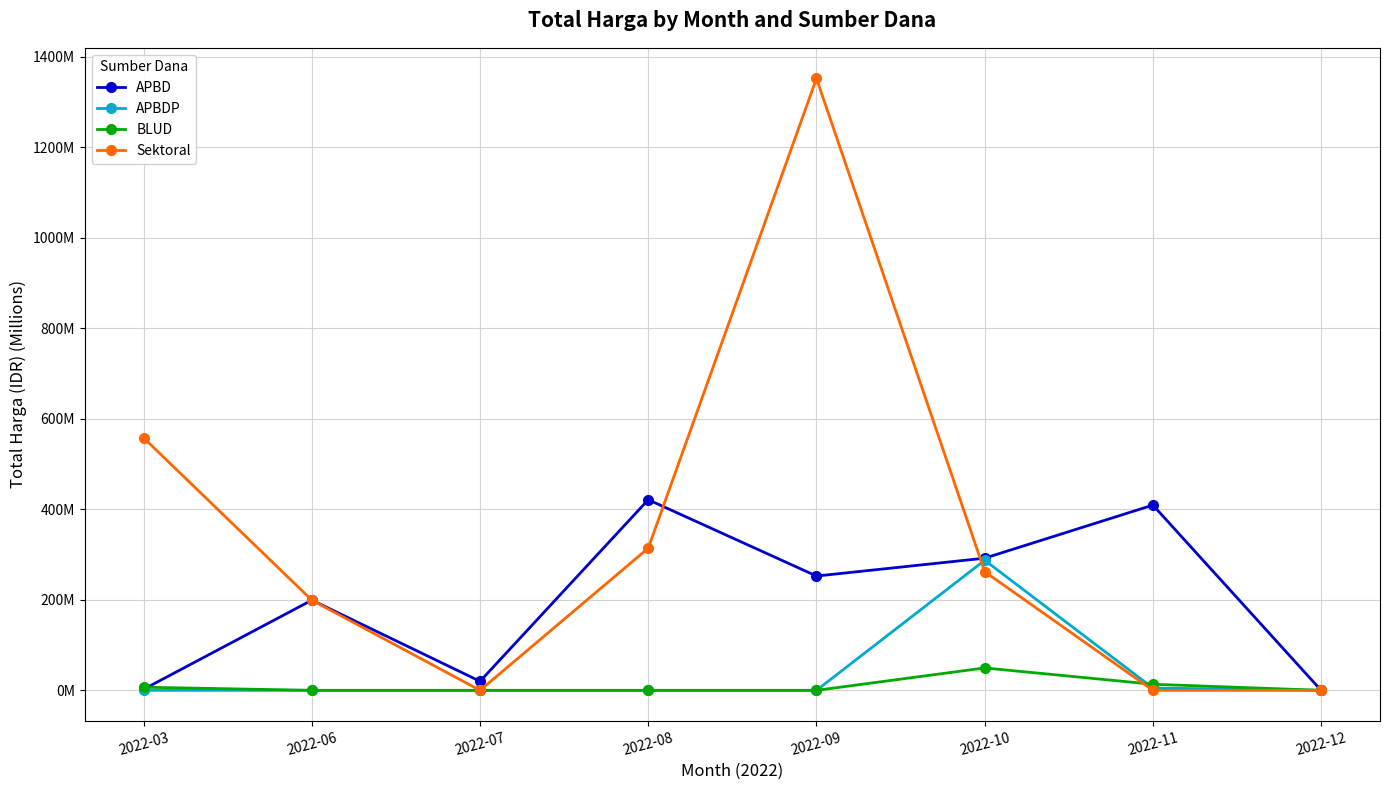

At how many categories does at least one series exceed 50?

6